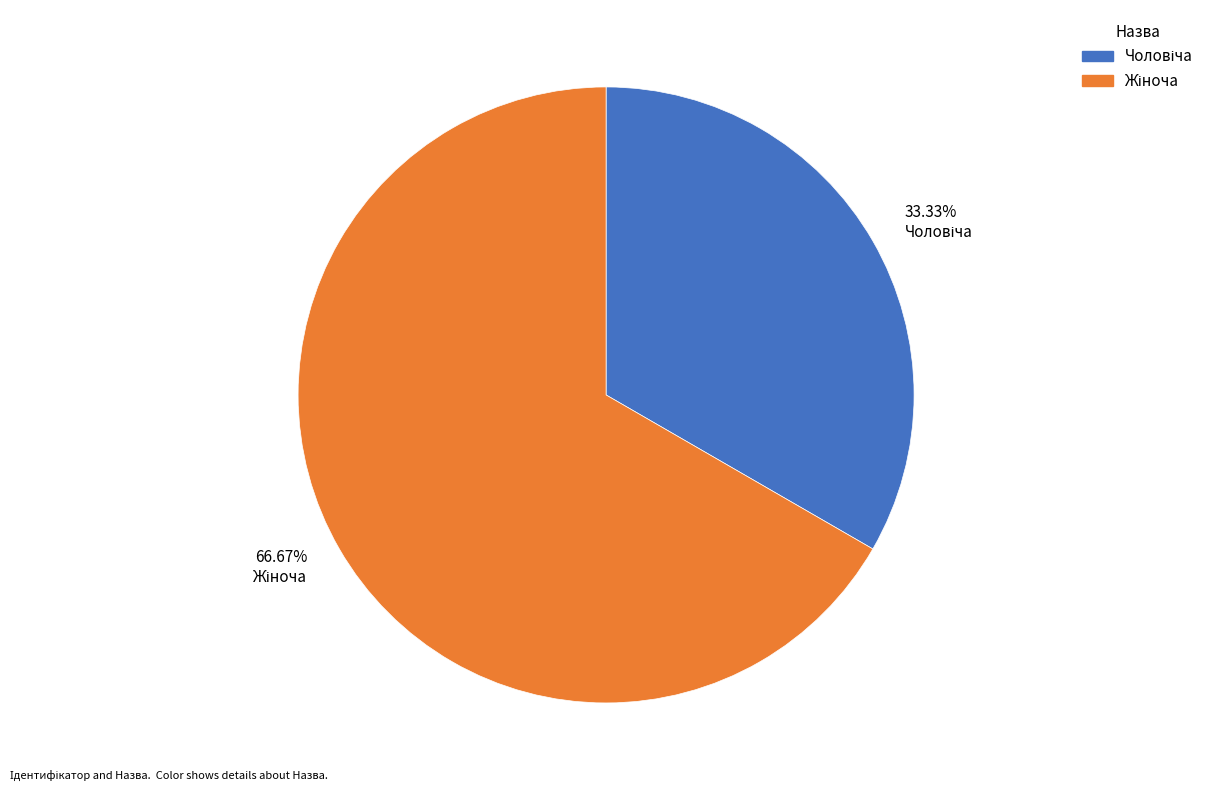

Does any single category account for the majority?

Yes